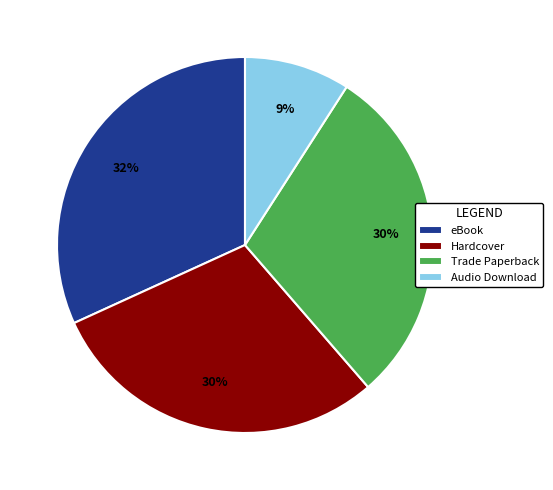

Which slice is the largest?

eBook